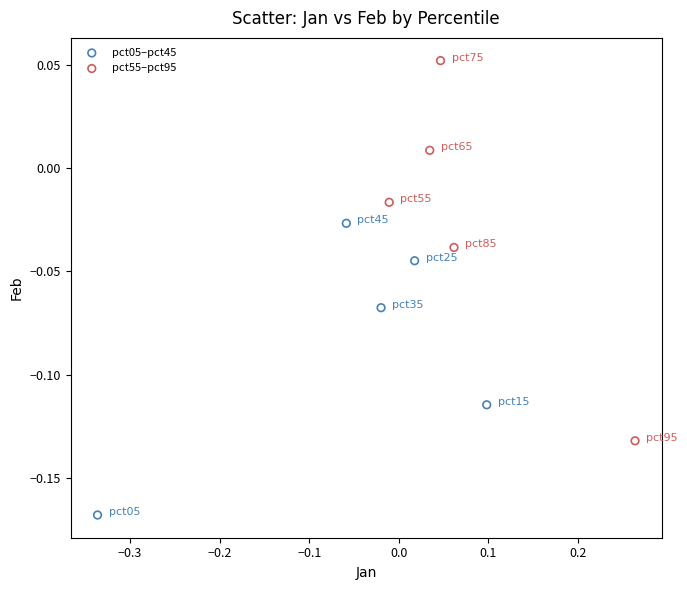

Which series reaches the maximum Y coordinate?

pct55–pct95